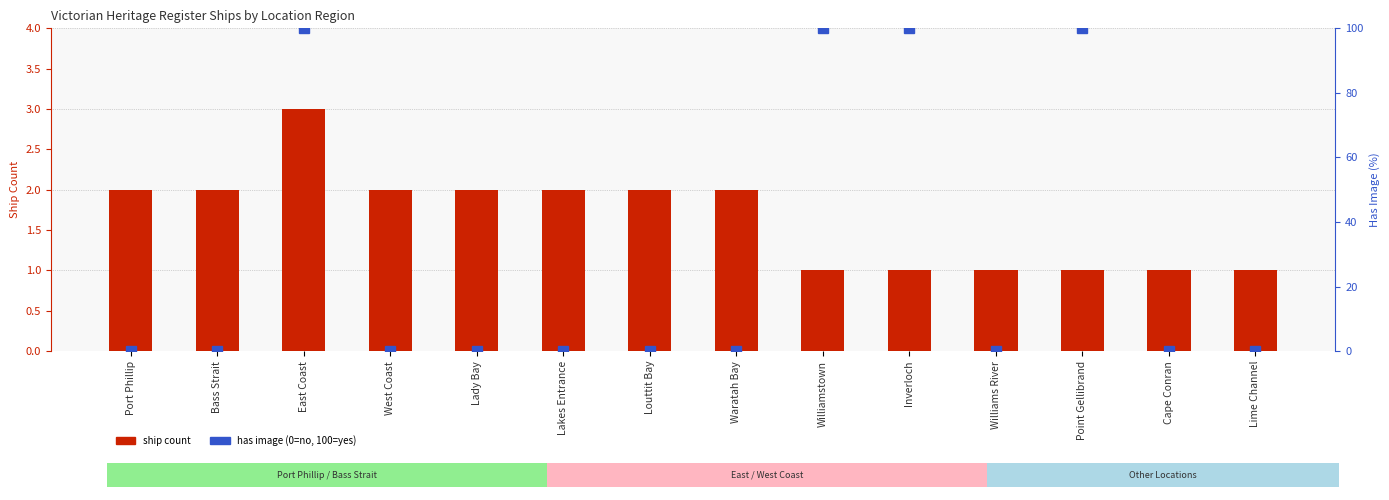

How many data points in ship count are less than 2?

6